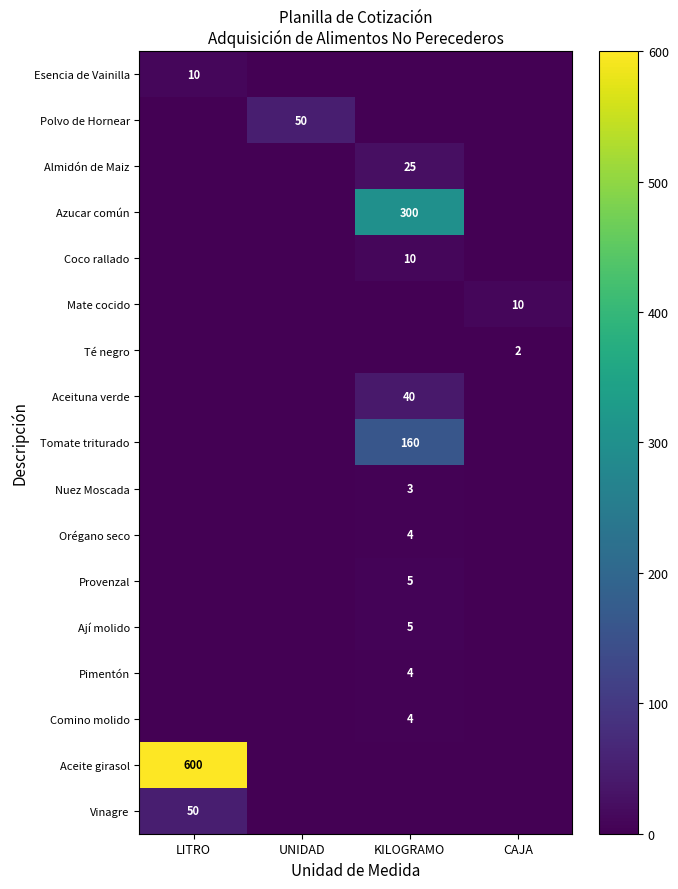

What is the spread (max minus min) of values at KILOGRAMO?

300